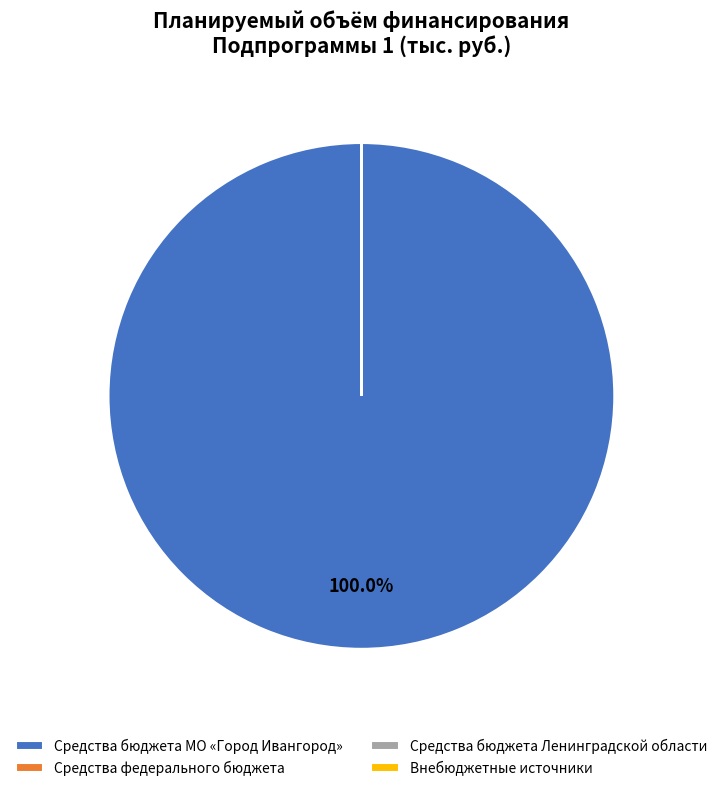

What is the largest slice in the pie chart?

Средства бюджета МО «Город Ивангород»